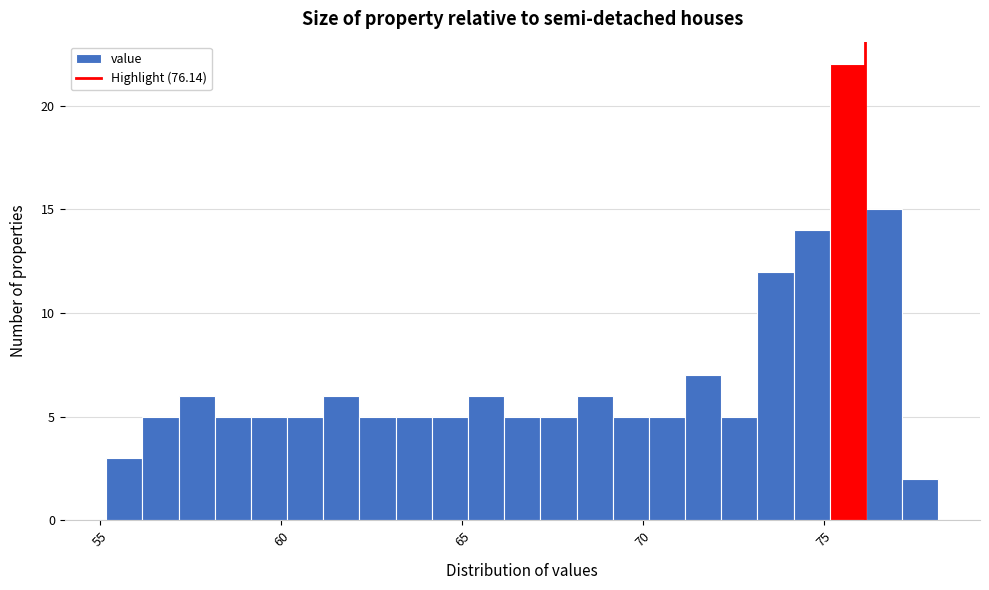

Around what value on the x-axis is the tallest bar? Give the approximate position of its centre, as read against the axis.

75.5